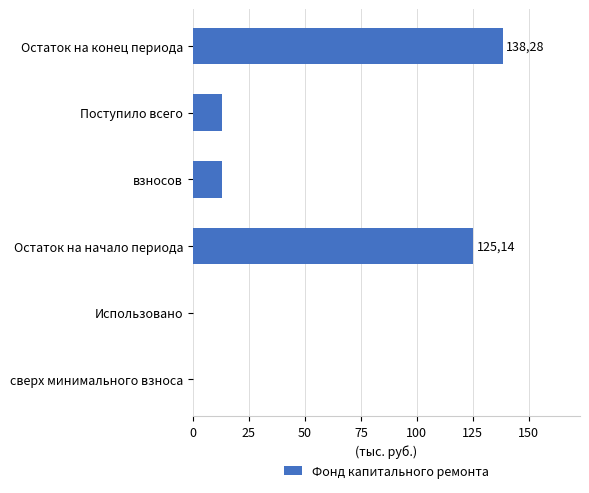

How many categories are shown in the chart?

6